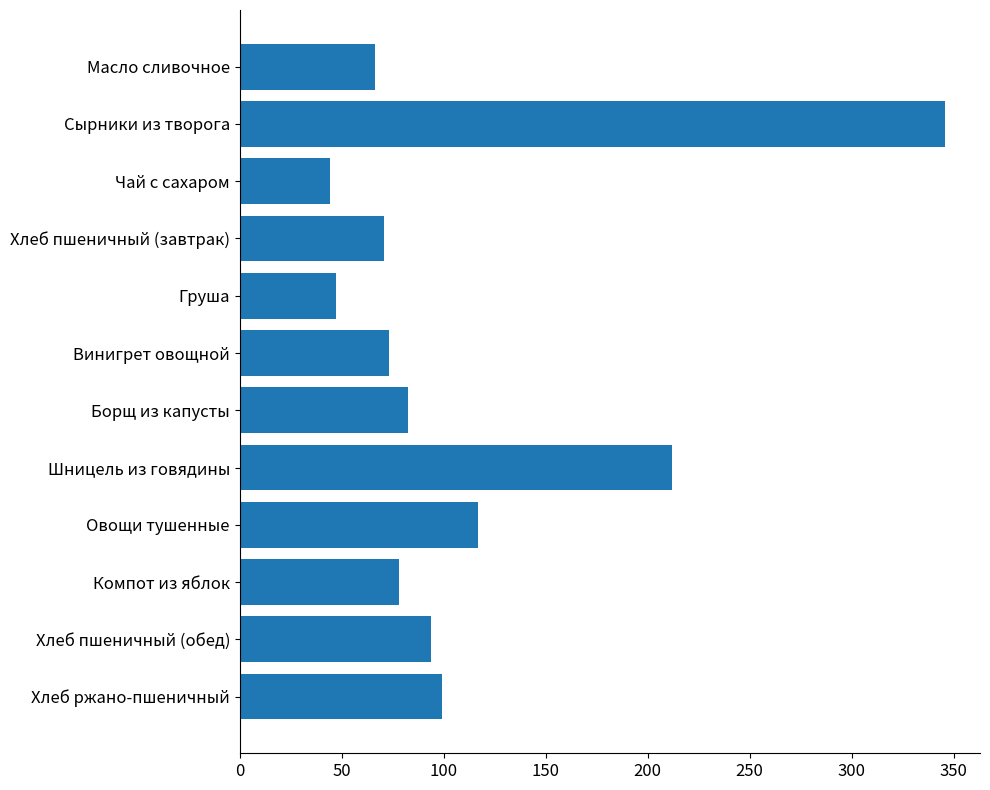

Approximately how many times larger is the value at Чай с сахаром compared to Овощи тушенные?

0.4